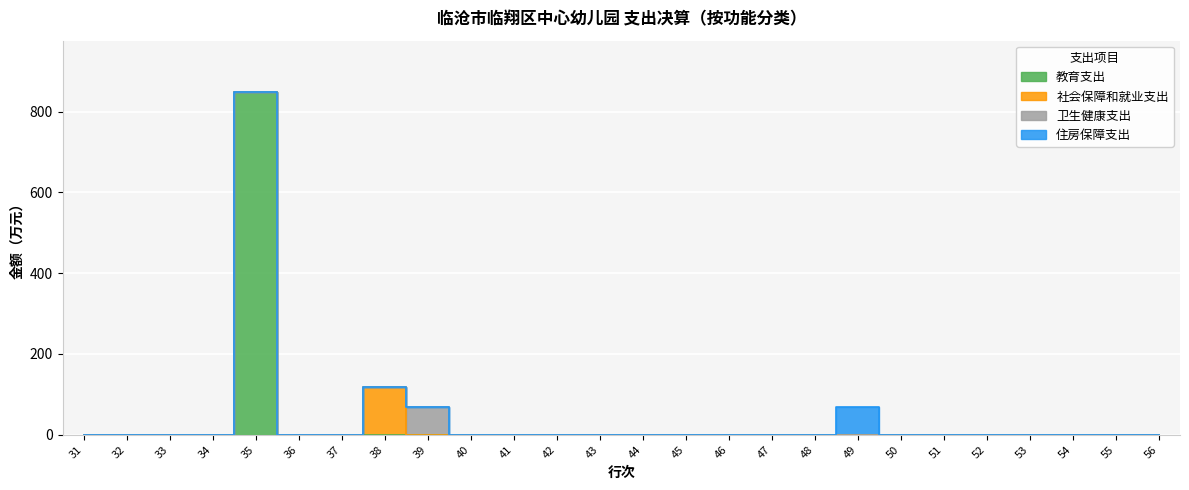

True or false: 教育支出 and 社会保障和就业支出 intersect in this chart.

False